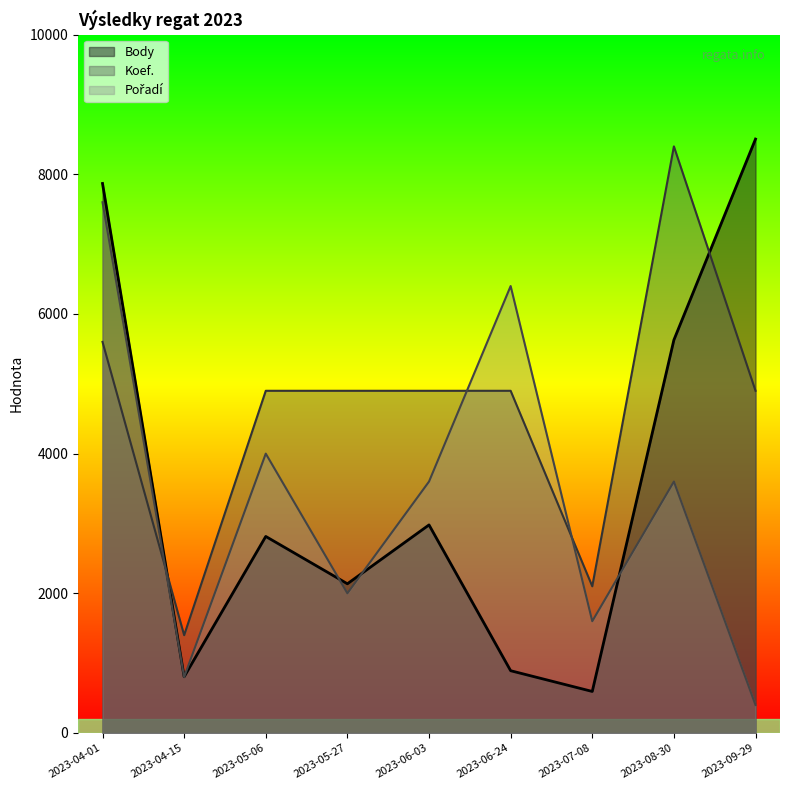

In Body, how many points are lower than both neighbors (excluding endpoints)?

3